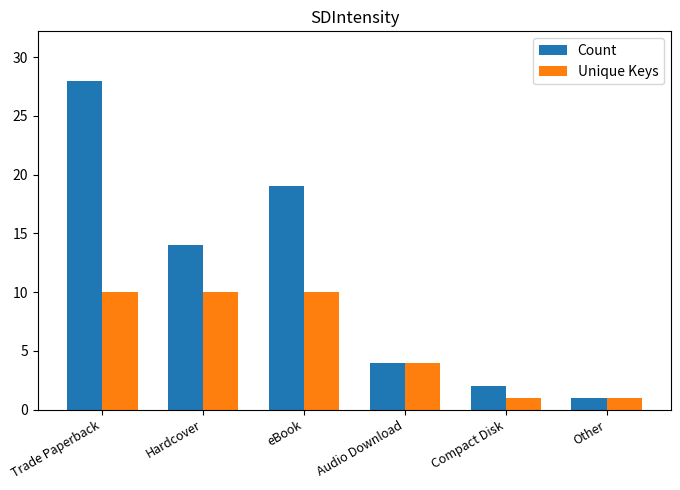

How many values in the Unique Keys series are below 10?

3